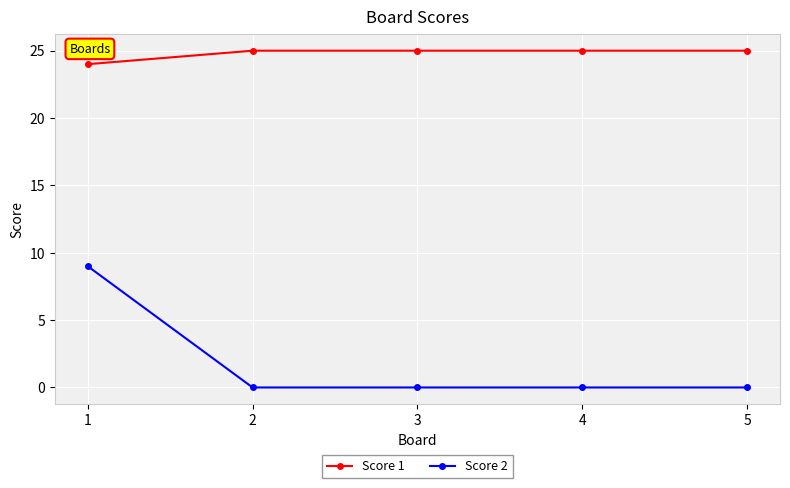

List the series in order of their overall mean, highest first.

Score 1, Score 2